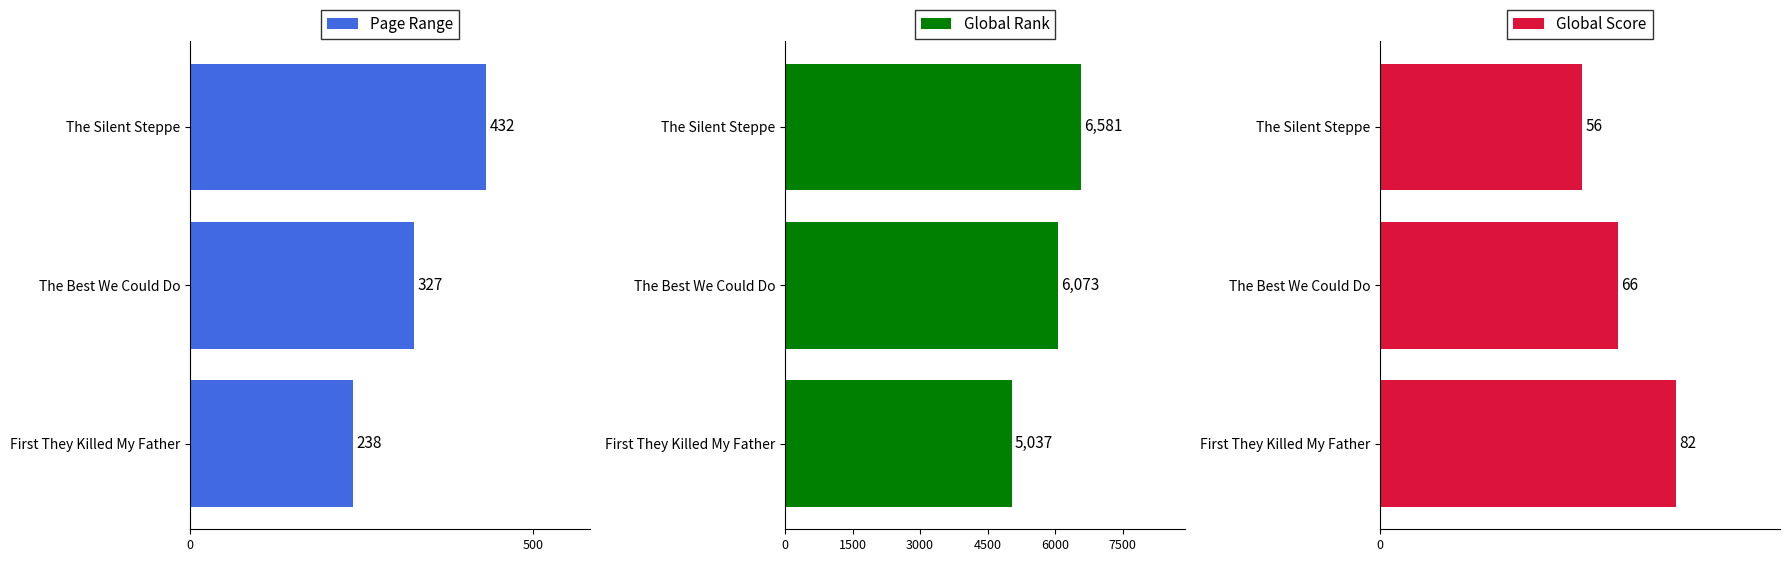

Rank the categories by Page Range value from lowest to highest.

First They Killed My Father, The Best We Could Do, The Silent Steppe